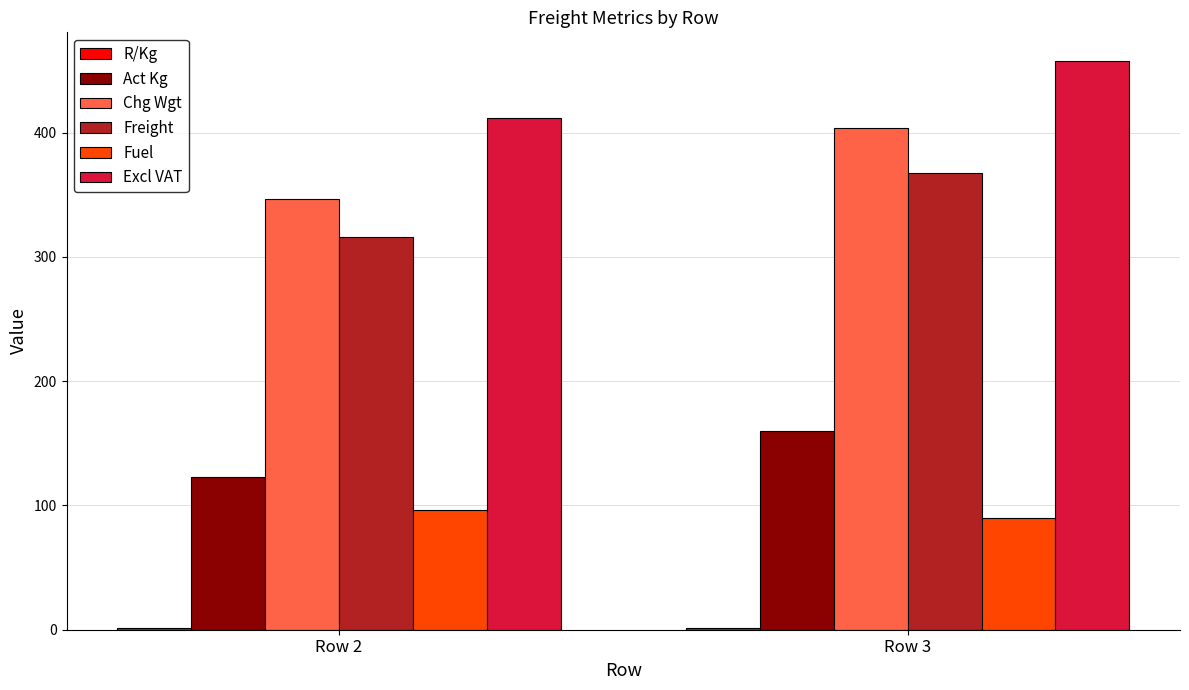

What is the maximum value for Act Kg?

160.0